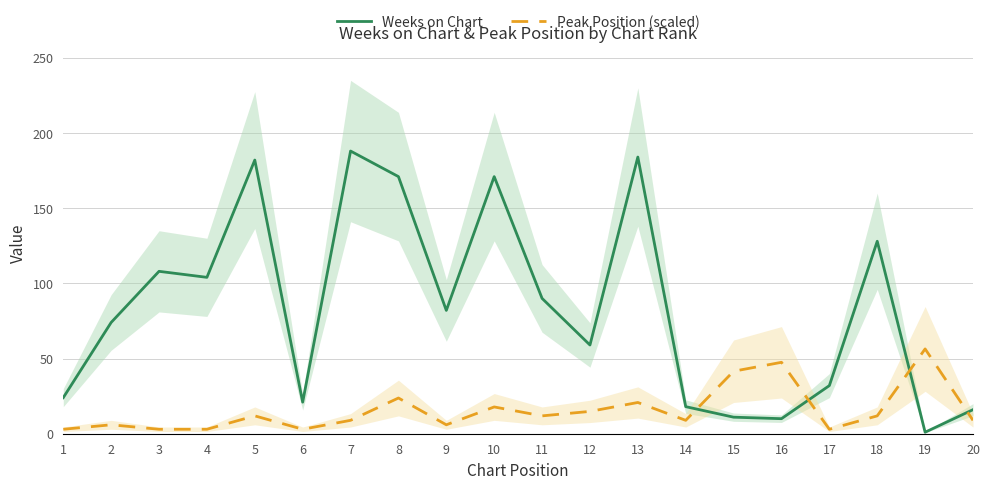

Reading left to right, transcribe all the data shown in this chart.

Weeks on Chart: 1=24.0	2=74.0	3=108.0	4=104.0	5=182.0	6=21.0	7=188.0	8=171.0	9=82.0	10=171.0	11=90.0	12=59.0	13=184.0	14=18.0	15=11.0	16=10.0	17=32.0	18=128.0	19=1.0	20=16.0
Peak Position (scaled): 1=3.0	2=5.9	3=3.0	4=3.0	5=11.9	6=3.0	7=8.9	8=23.7	9=5.9	10=17.8	11=11.9	12=14.8	13=20.8	14=8.9	15=41.6	16=47.5	17=3.0	18=11.9	19=56.4	20=8.9